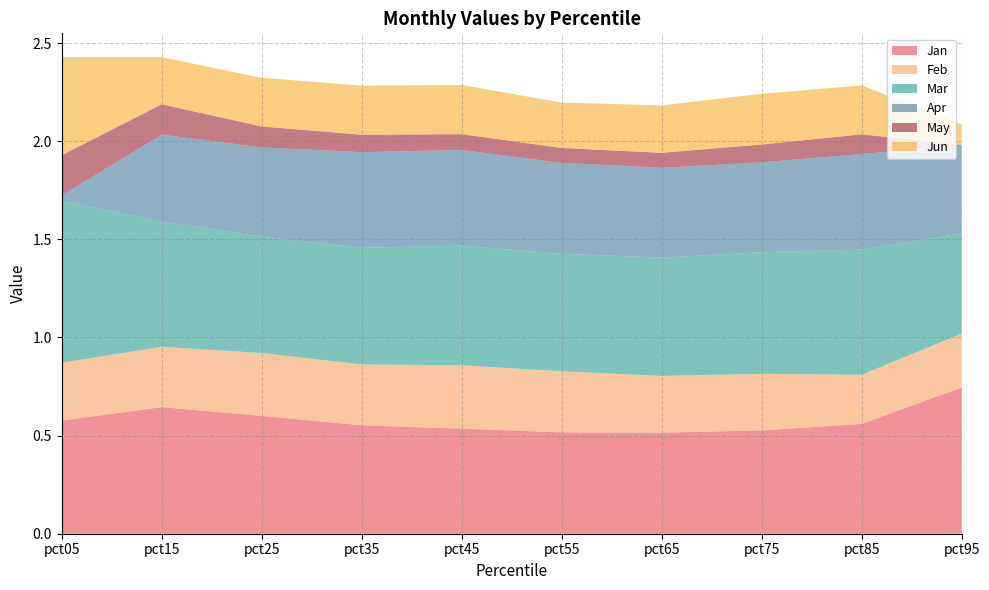

Reading left to right, list all the values displayed in this chart.

Jan: pct05=0.6	pct15=0.6	pct25=0.6	pct35=0.6	pct45=0.5	pct55=0.5	pct65=0.5	pct75=0.5	pct85=0.6	pct95=0.7
Feb: pct05=0.3	pct15=0.3	pct25=0.3	pct35=0.3	pct45=0.3	pct55=0.3	pct65=0.3	pct75=0.3	pct85=0.3	pct95=0.3
Mar: pct05=0.8	pct15=0.6	pct25=0.6	pct35=0.6	pct45=0.6	pct55=0.6	pct65=0.6	pct75=0.6	pct85=0.6	pct95=0.5
Apr: pct05=0.0	pct15=0.4	pct25=0.5	pct35=0.5	pct45=0.5	pct55=0.5	pct65=0.5	pct75=0.5	pct85=0.5	pct95=0.4
May: pct05=0.2	pct15=0.2	pct25=0.1	pct35=0.1	pct45=0.1	pct55=0.1	pct65=0.1	pct75=0.1	pct85=0.1	pct95=0.0
Jun: pct05=0.5	pct15=0.2	pct25=0.2	pct35=0.3	pct45=0.3	pct55=0.2	pct65=0.2	pct75=0.3	pct85=0.2	pct95=0.1